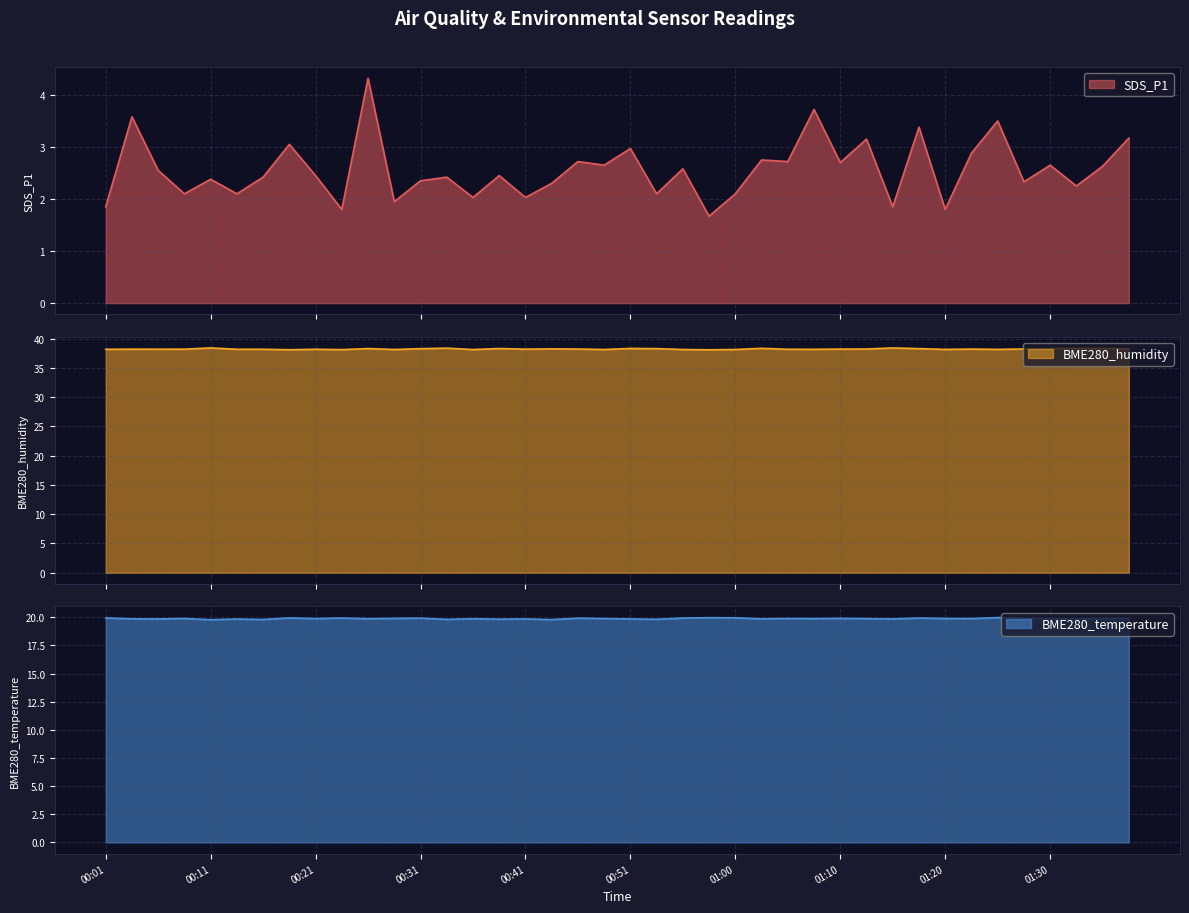

Is it true that SDS_P1 equals 2.5 at 00:21?

True